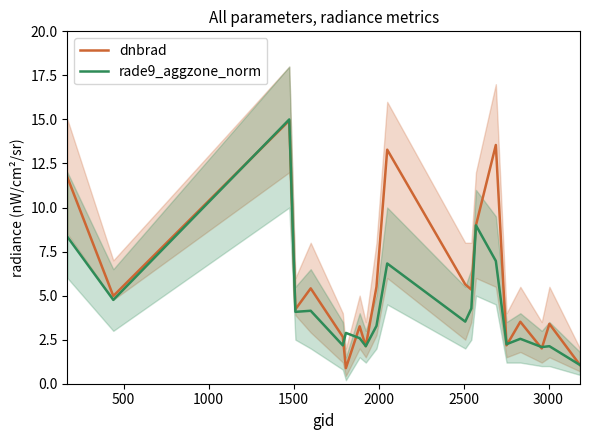

Which series has the largest range (max minus min)?

dnbrad